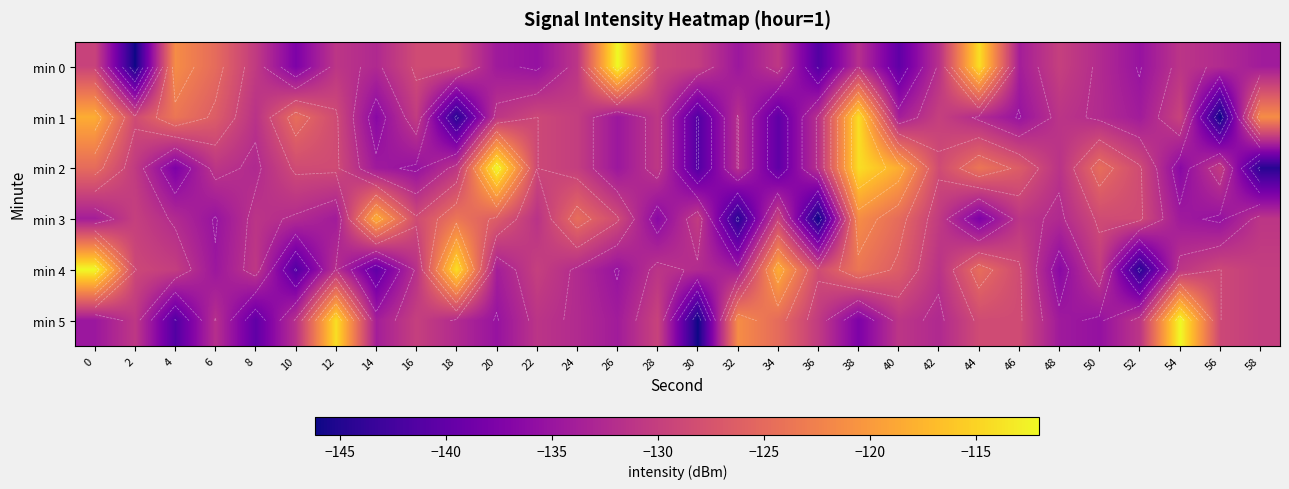

Where is min 3 nearest to the value -132?

10